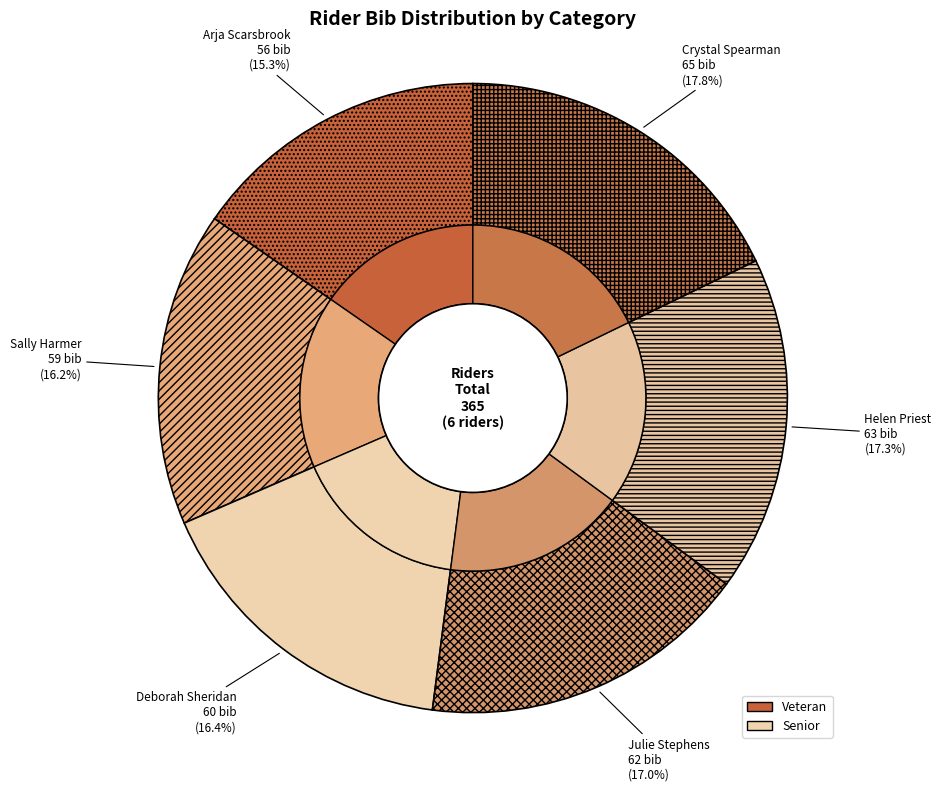

What is the change in value from Veteran (60) to Veteran (62)?

+2